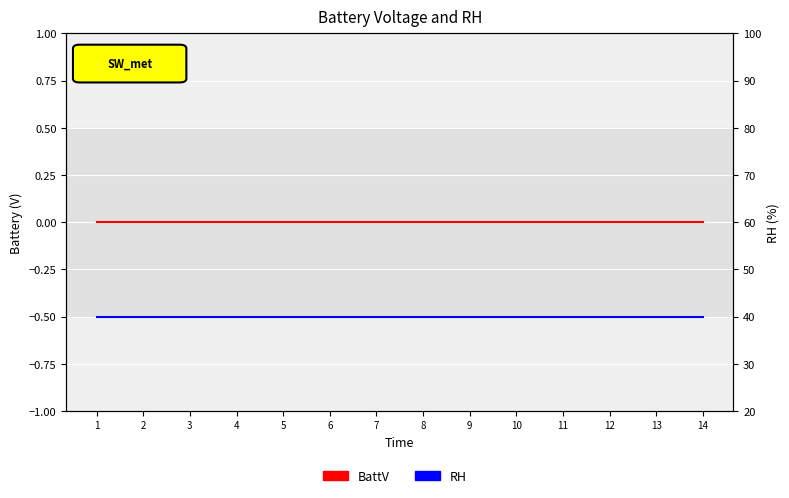

What are all the series names shown in the legend?

BattV, RH